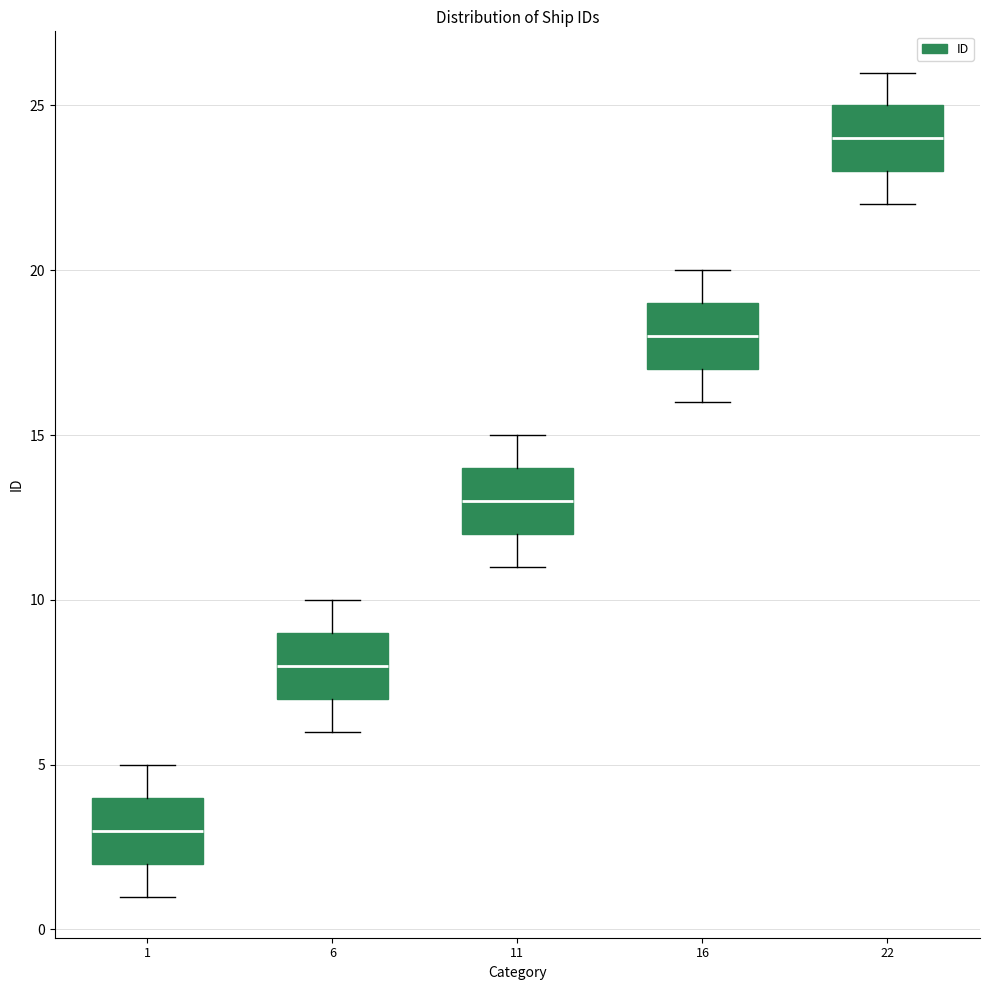

Reading left to right, read every box against the y-axis: the position of its median line, the range the box covers, and the ends of its whiskers. The values are not printed on the chart, so give them approximately, as read against the axis.

1: median 3, box 2 to 4, whiskers 1 to 5
6: median 8, box 7 to 9, whiskers 6 to 10
11: median 13, box 12 to 14, whiskers 11 to 15
16: median 18, box 17 to 19, whiskers 16 to 20
22: median 24, box 23 to 25, whiskers 22 to 26